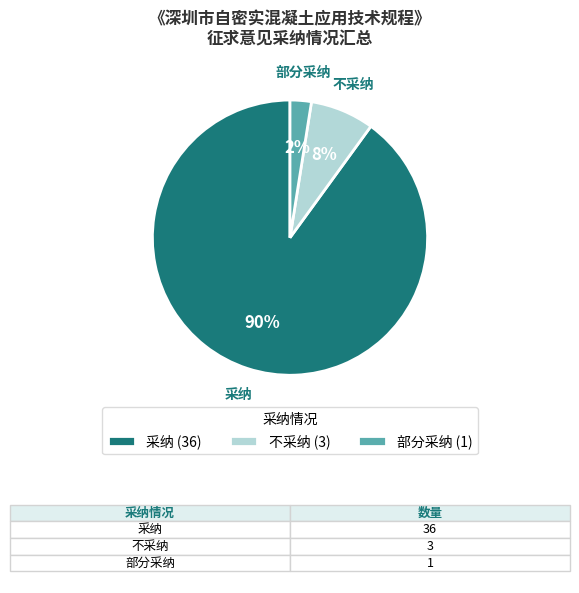

What is the ratio of the value at 不采纳 to the value at 采纳?

0.1